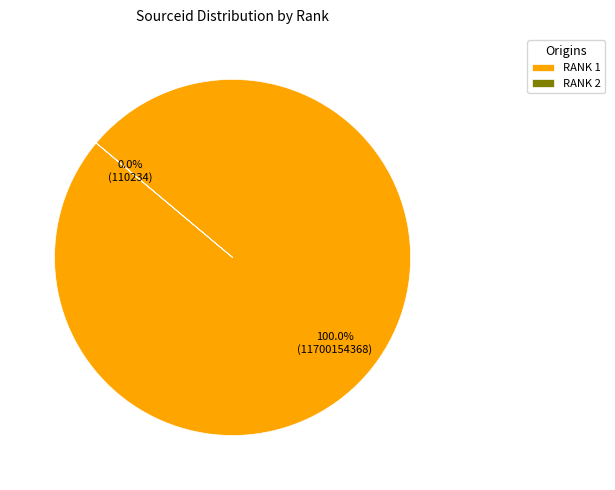

Rank the categories by value from lowest to highest.

2, 1